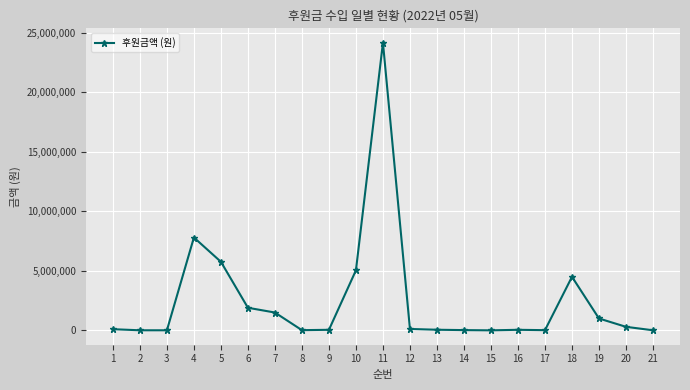

Between 13 and 19, which is larger?

19